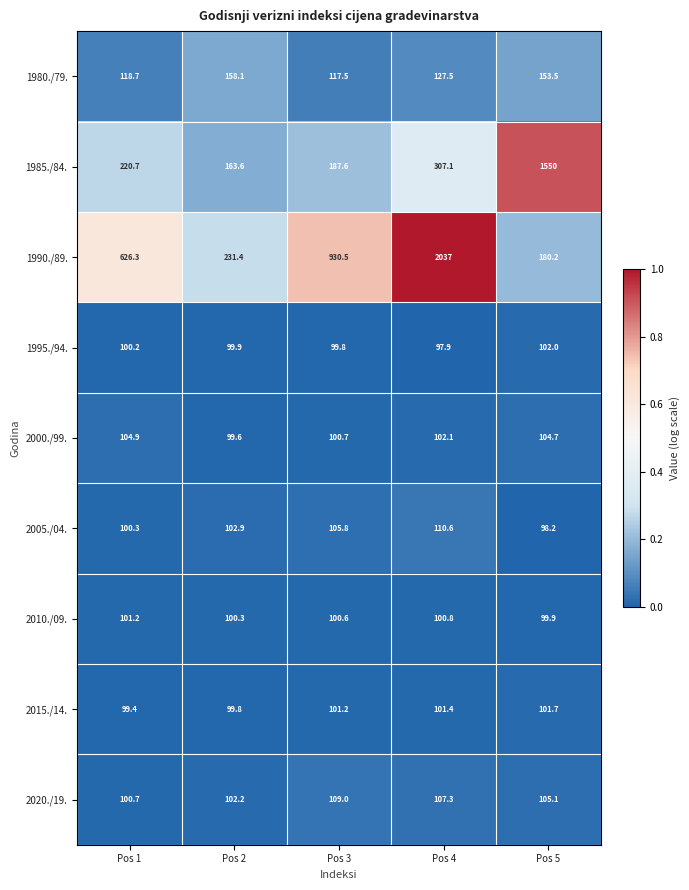

Which series has the widest spread of values?

1990./89.